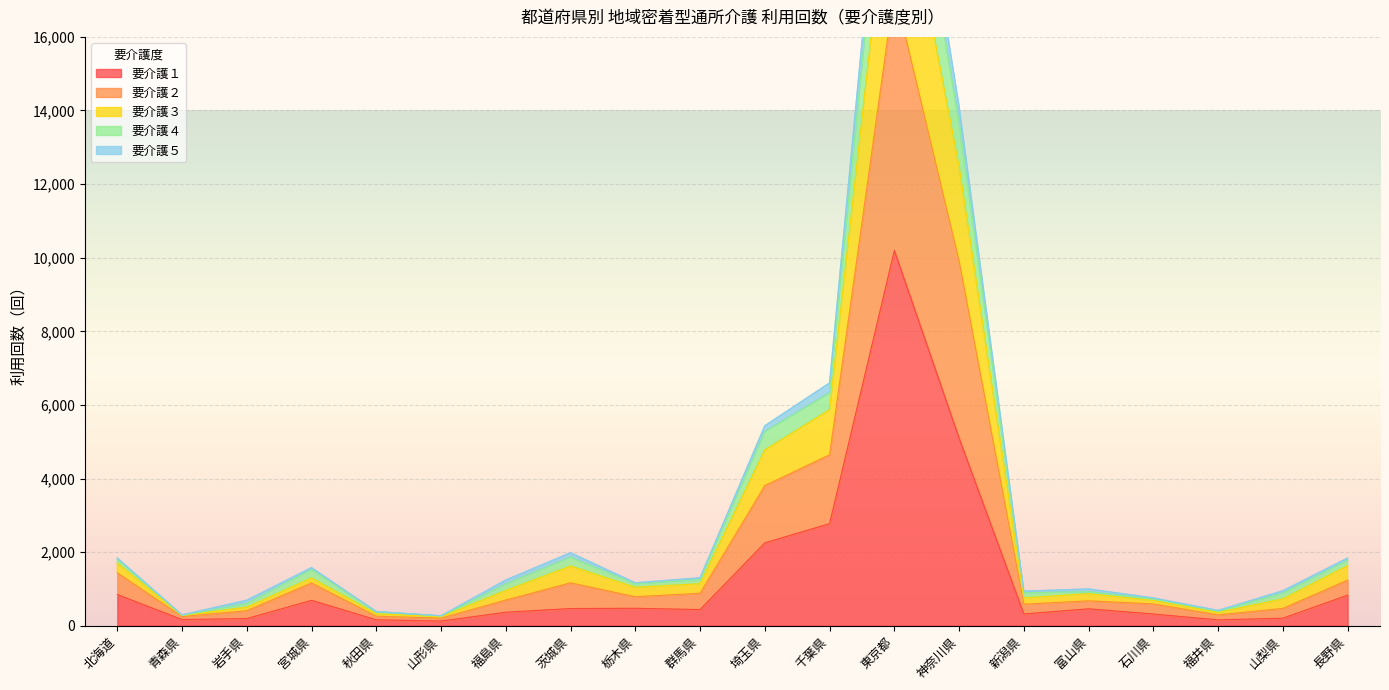

The 要介護１ series shows 848 at 北海道. True or false?

True